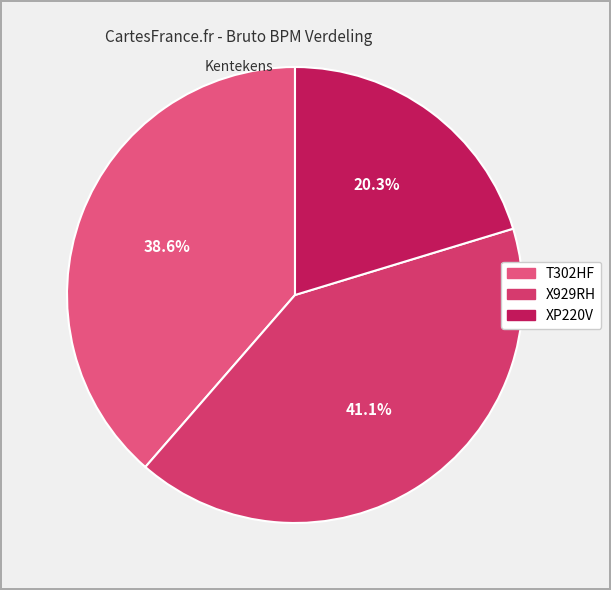

What is the change in value from T302HF to X929RH?

+2151